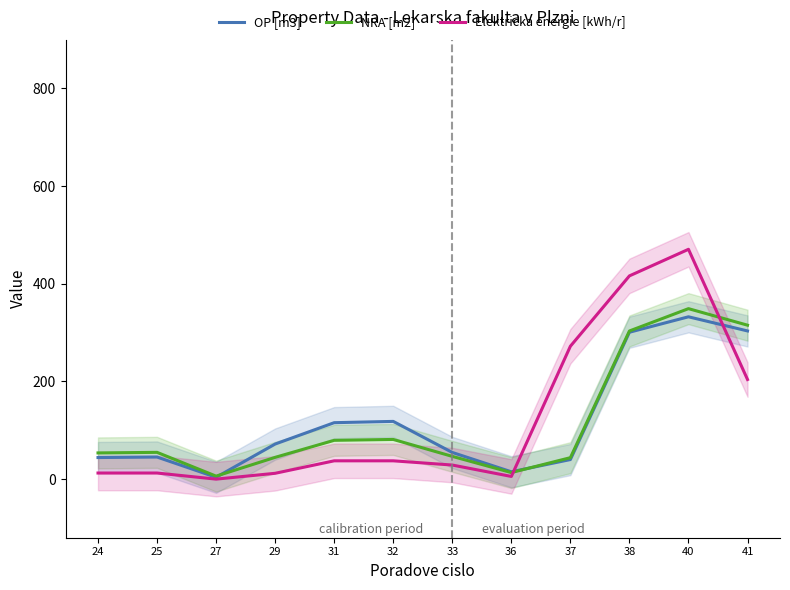

Reading left to right, transcribe all the data shown in this chart.

OP [m3]: 24=44.2	25=45.2	27=3.8	29=71.8	31=115.6	32=118.2	33=54.6	36=15.0	37=40.1	38=300.8	40=332.4	41=303.5
NRA [m2]: 24=53.7	25=54.8	27=6.1	29=44.6	31=79.5	32=81.3	33=46.6	36=13.4	37=43.9	38=303.4	40=349.1	41=315.3
Elektricka energie [kWh/r]: 24=12.5	25=12.5	27=0.0	29=11.9	31=37.5	32=37.5	33=28.8	36=5.5	37=272.2	38=416.2	40=470.7	41=204.0